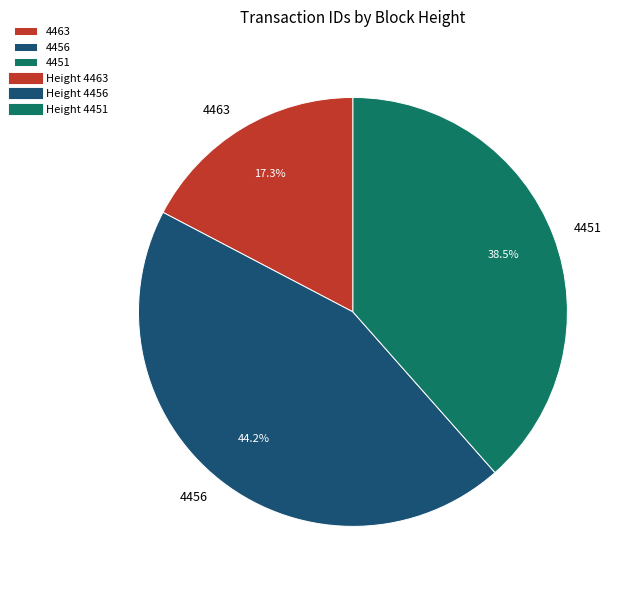

What percentage is the 4463 slice, to the nearest percent?

17%